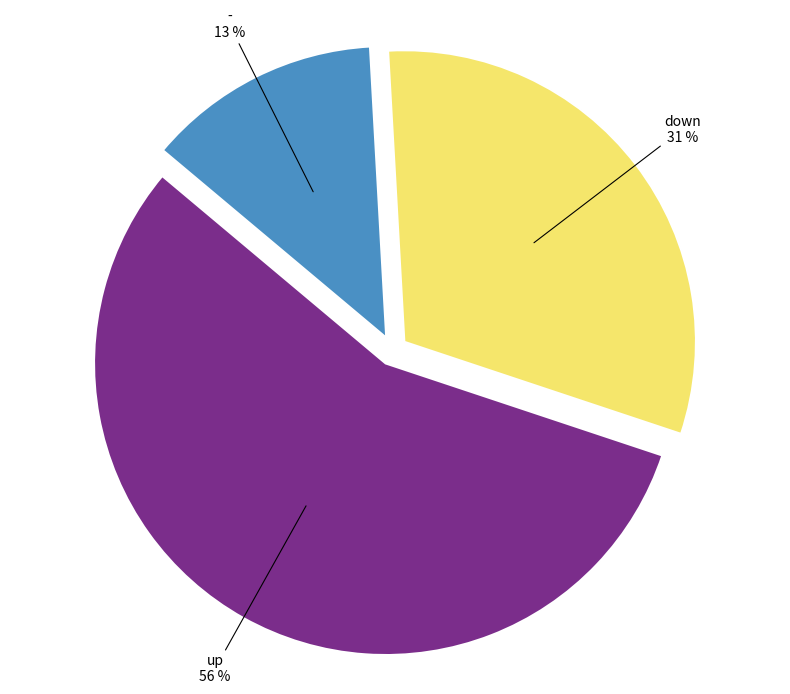

Is the sum of - and up greater than half?

Yes